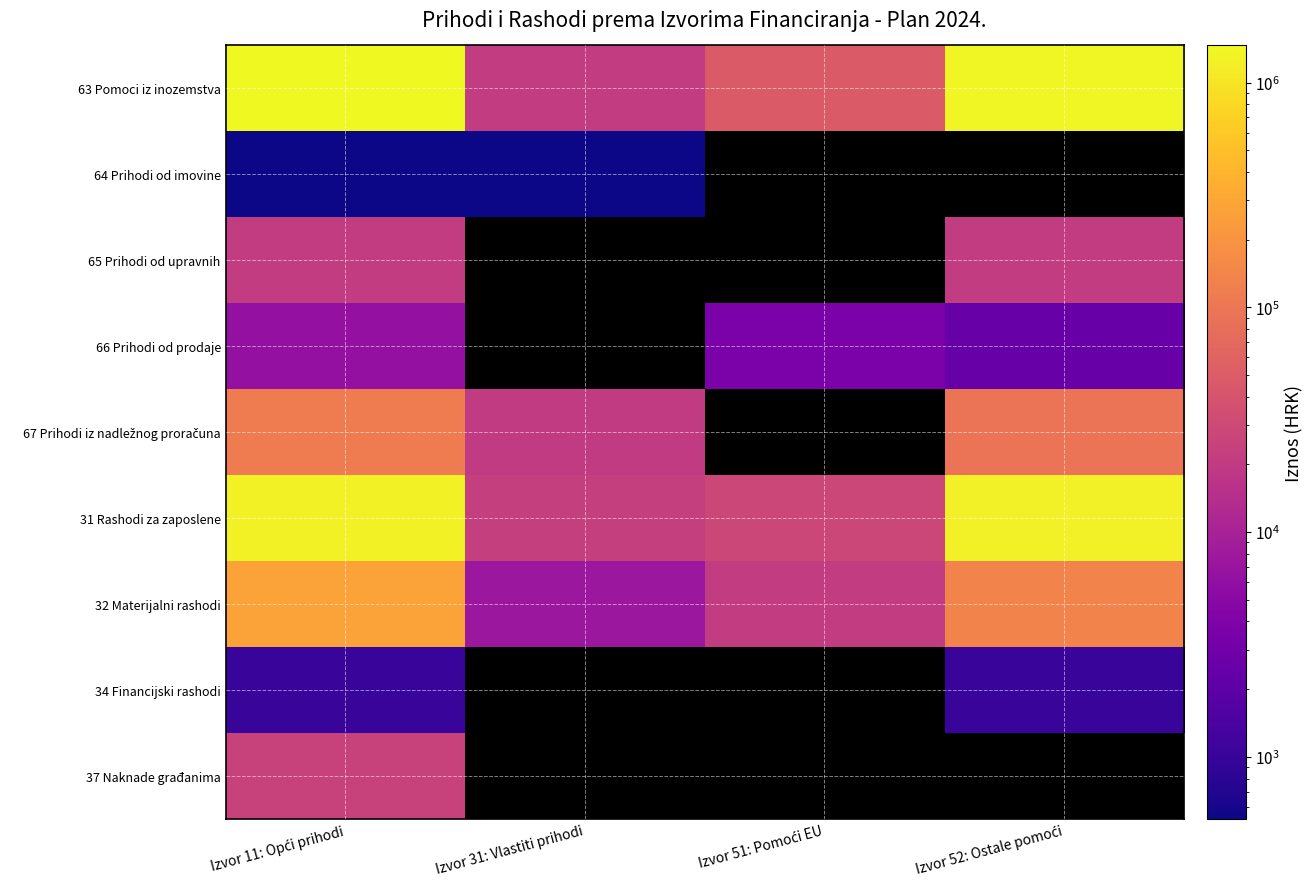

At which category does the chart reach its peak across all series?

Izvor 11: Opći prihodi